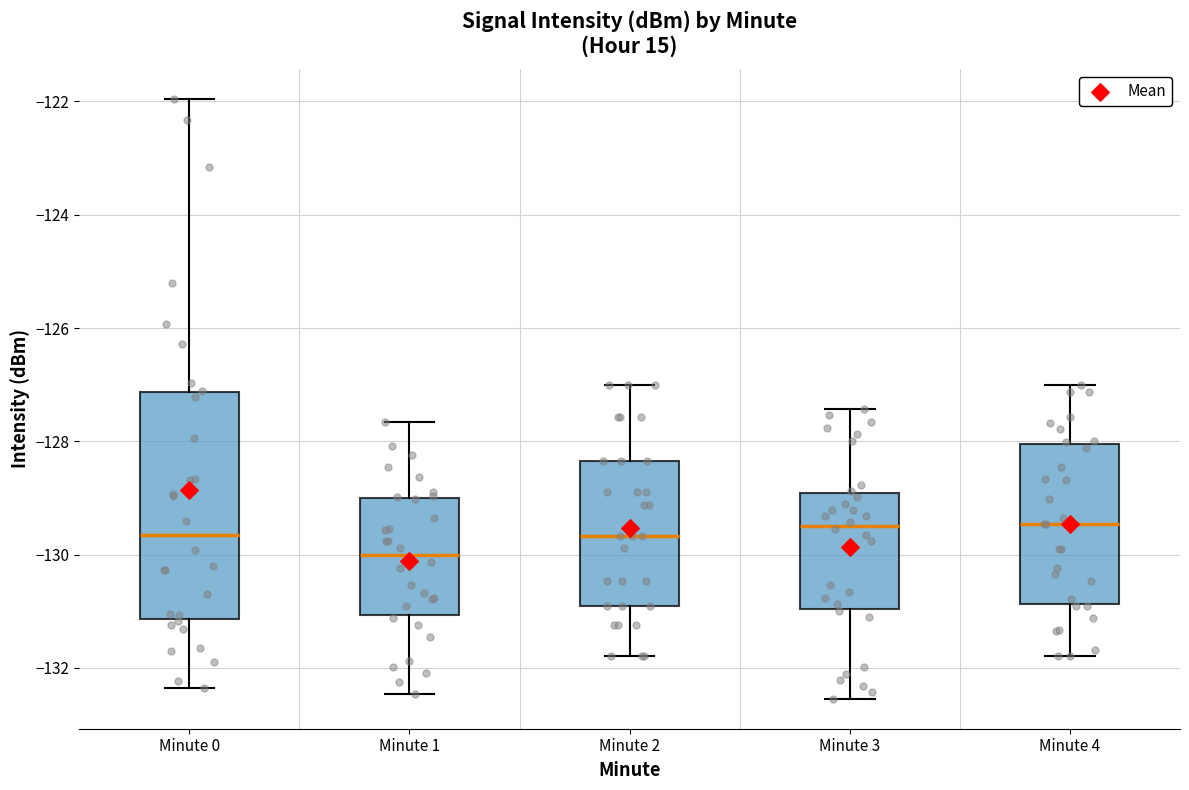

Reading left to right, read every box against the y-axis: the position of its median line, the range the box covers, and the ends of its whiskers. The values are not printed on the chart, so give them approximately, as read against the axis.

Minute 0: median -129.6, box -131.2 to -127.2, whiskers -132.4 to -122.0
Minute 1: median -130.0, box -131.0 to -129.0, whiskers -132.4 to -127.6
Minute 2: median -129.6, box -131.0 to -128.4, whiskers -131.8 to -127.0
Minute 3: median -129.4, box -131.0 to -129.0, whiskers -132.6 to -127.4
Minute 4: median -129.4, box -130.8 to -128.0, whiskers -131.8 to -127.0